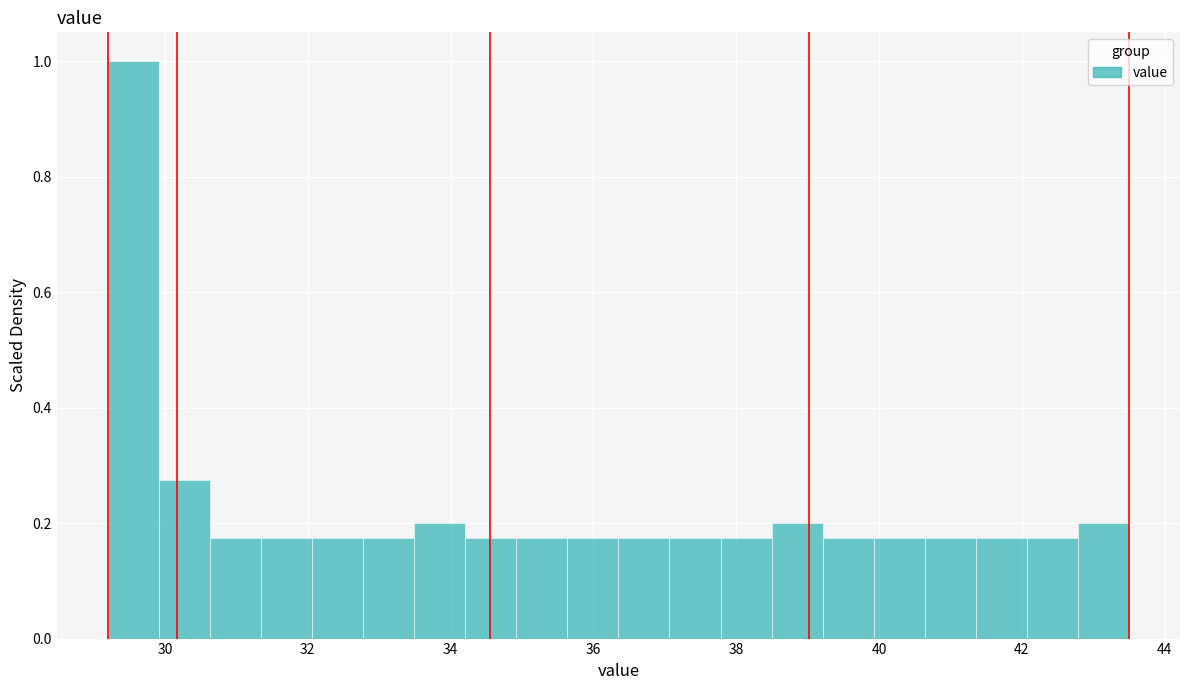

Read against the x-axis, roughly where is the centre of the tallest bar?

29.6